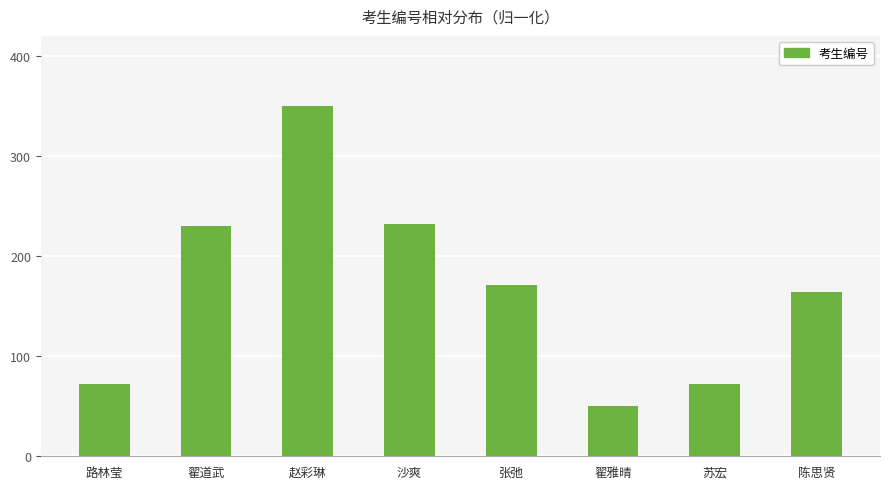

At which category does the chart reach its minimum across all series?

翟雅晴